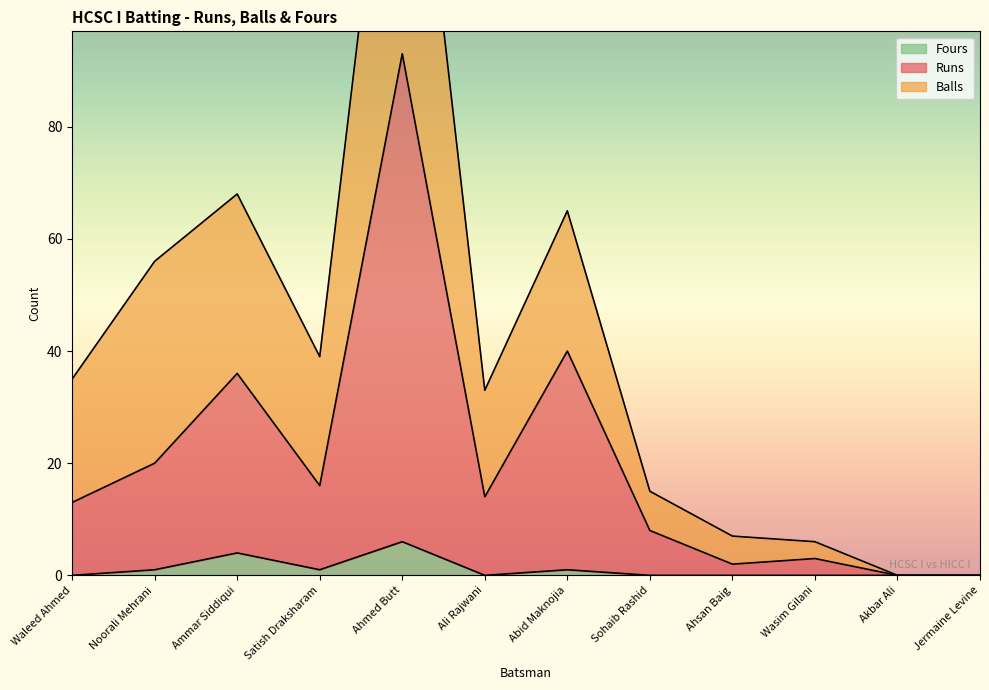

At which label does Runs reach its minimum?

Akbar Ali